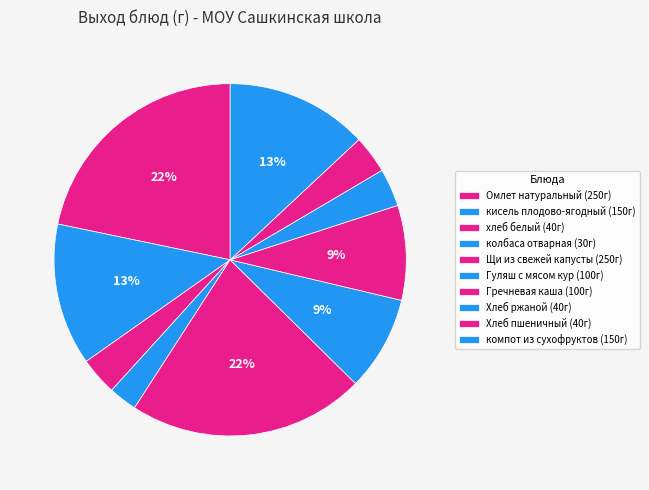

Is it true that кисель плодово-ягодный is 27% of the pie?

False